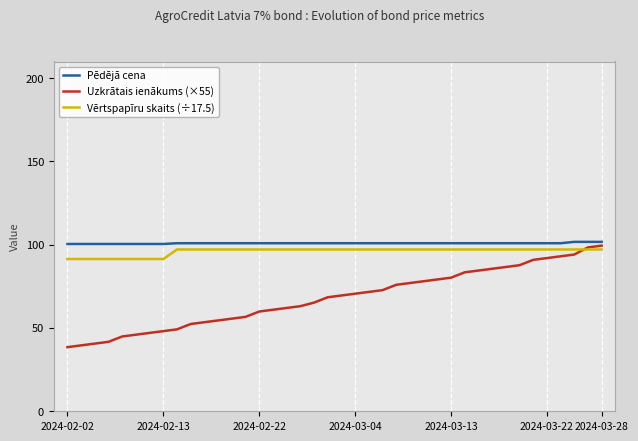

Which series has the largest range (max minus min)?

Uzkrātais ienākums (×55)